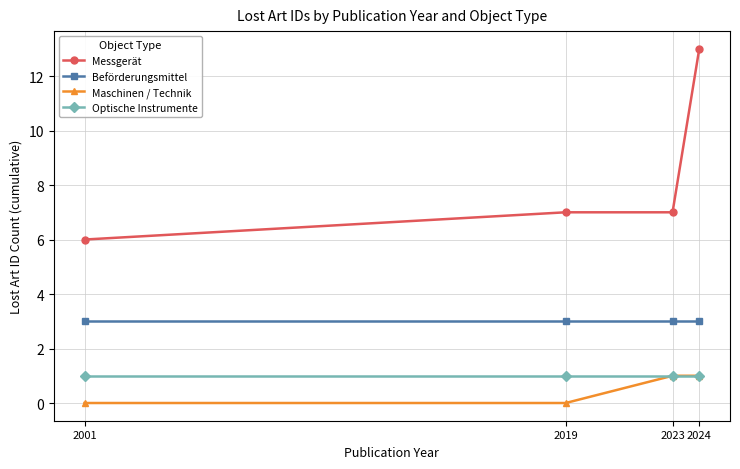

At 2019, list the series in order from smallest to largest.

Maschinen / Technik, Optische Instrumente, Beförderungsmittel, Messgerät